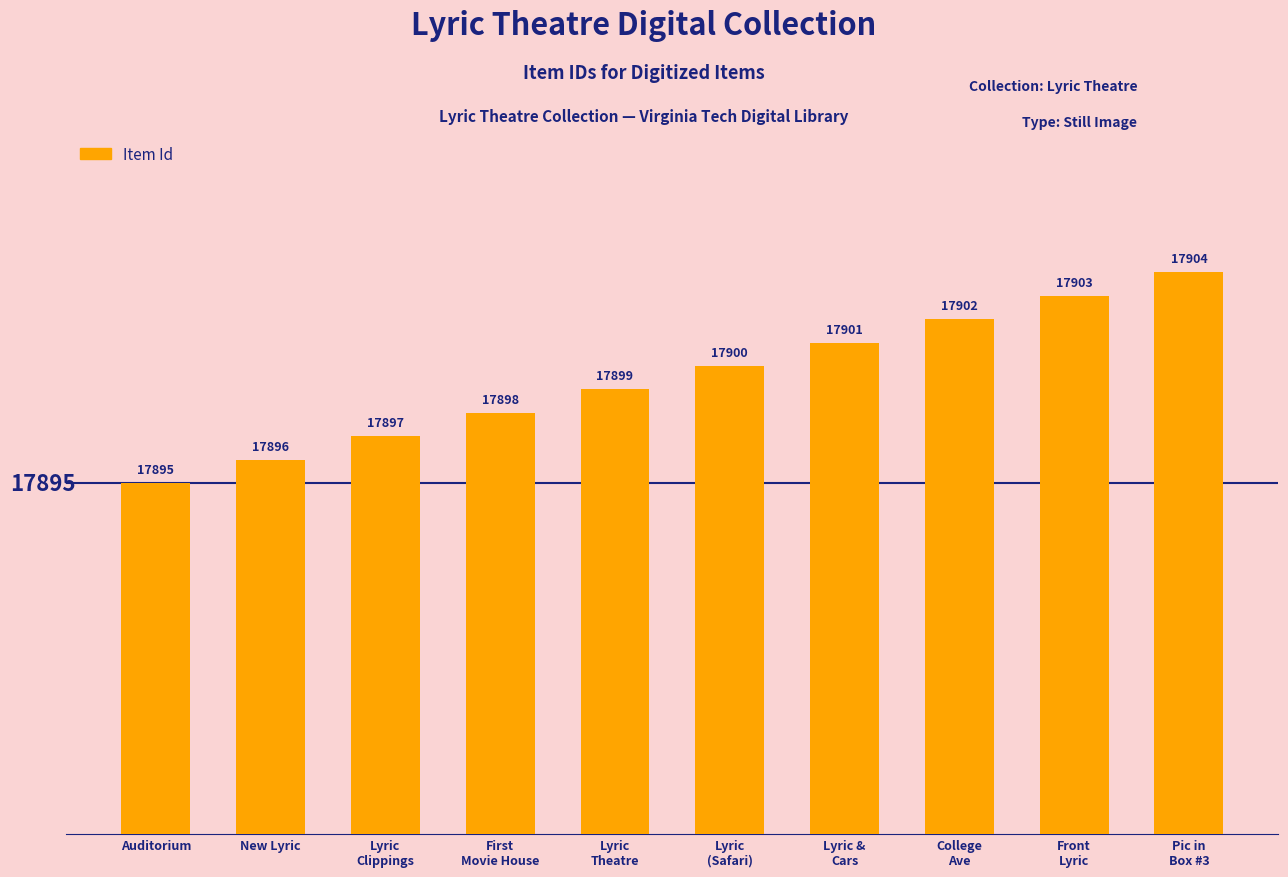

At which category does the chart reach its minimum across all series?

Auditorium